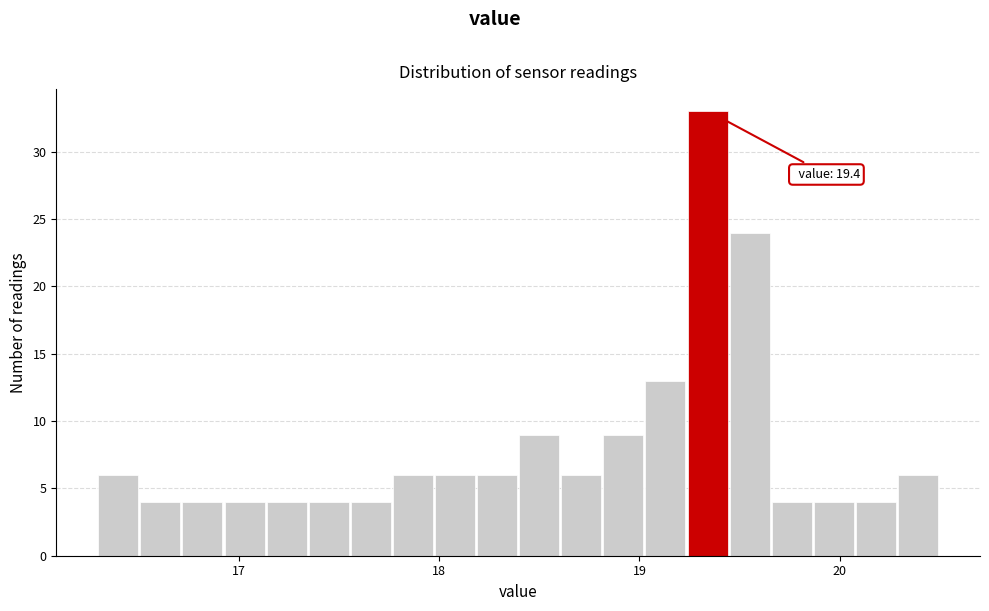

Around what value on the x-axis is the tallest bar? Give the approximate position of its centre, as read against the axis.

19.3